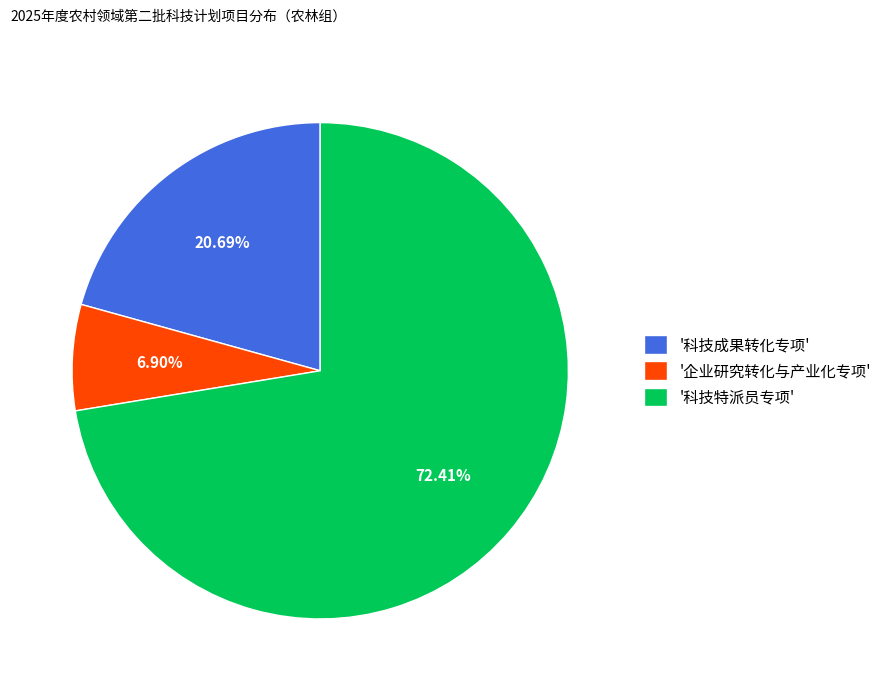

Count the number of slices in the pie.

3